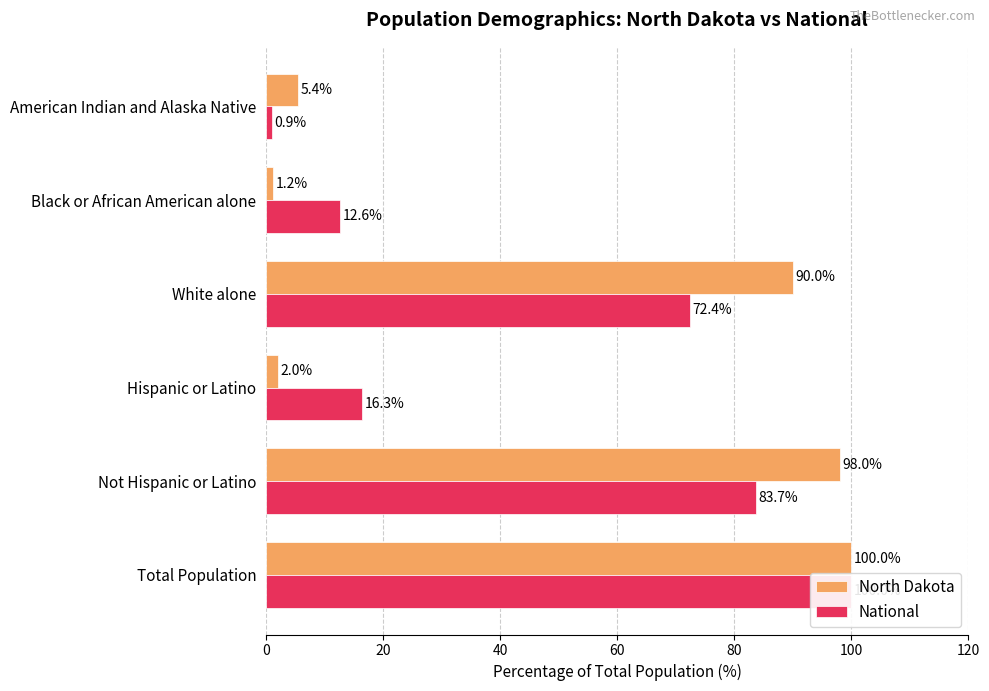

Is the value of North Dakota at Not Hispanic or Latino greater than the value of National at Black or African American alone?

Yes